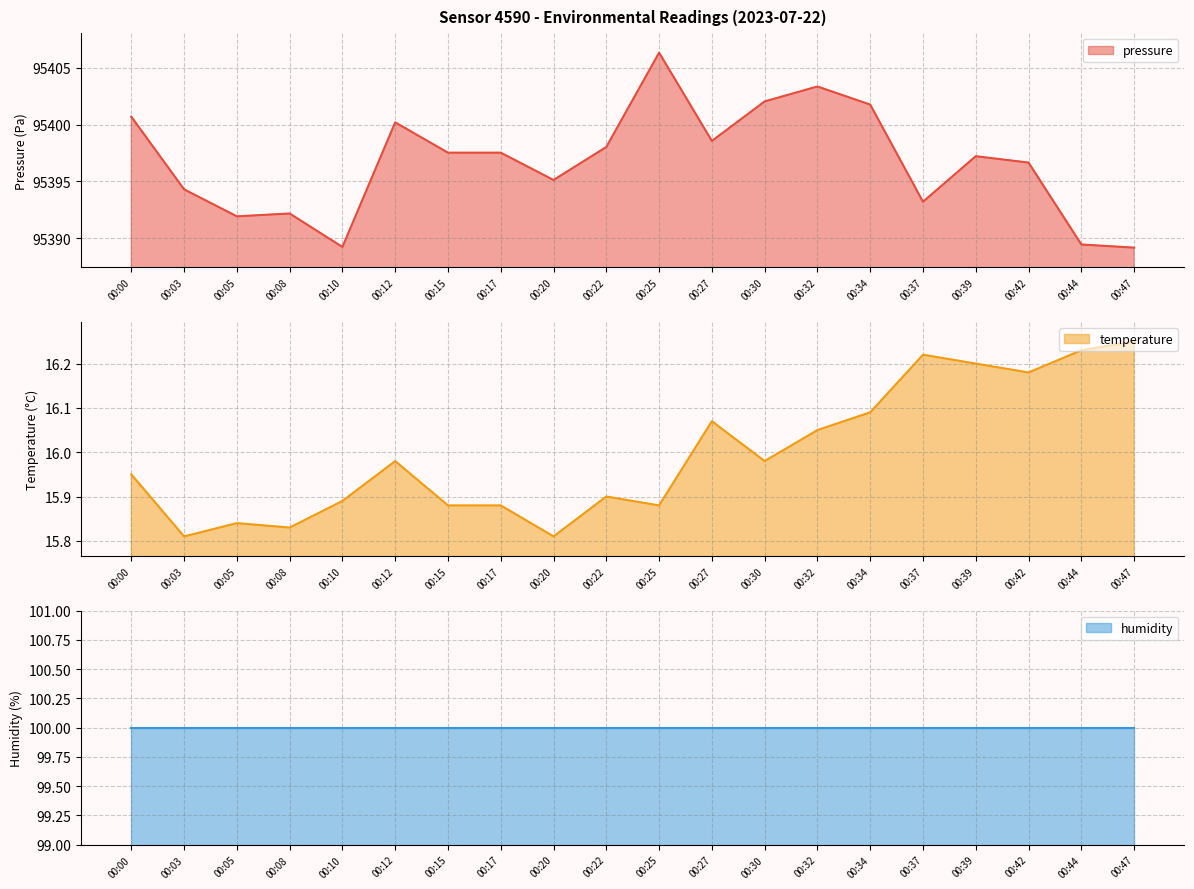

Does the chart display data point markers on the line(s)?

No